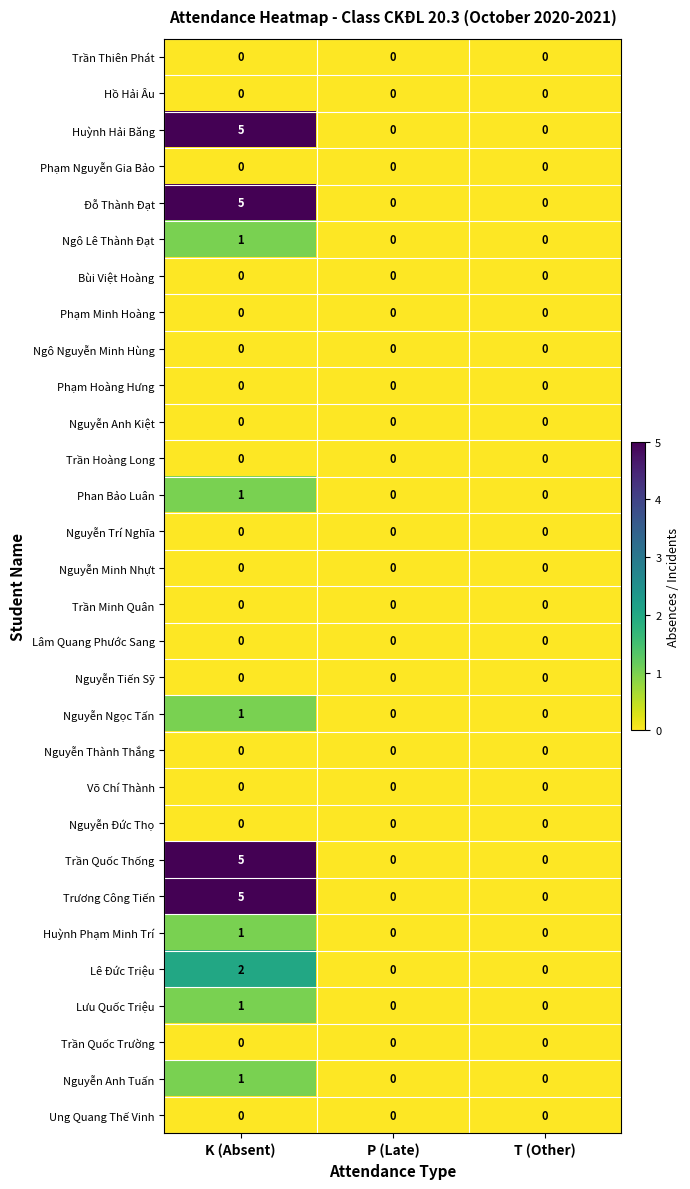

What is the greatest value displayed?

5